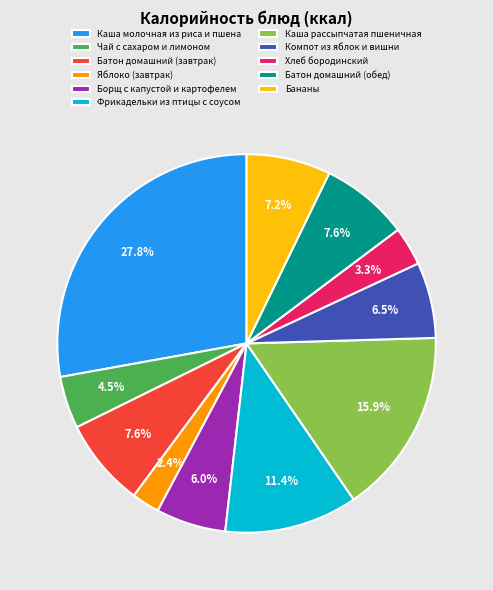

Do Батон домашний (завтрак) and Фрикадельки из птицы с соусом together represent more than half of the pie?

No